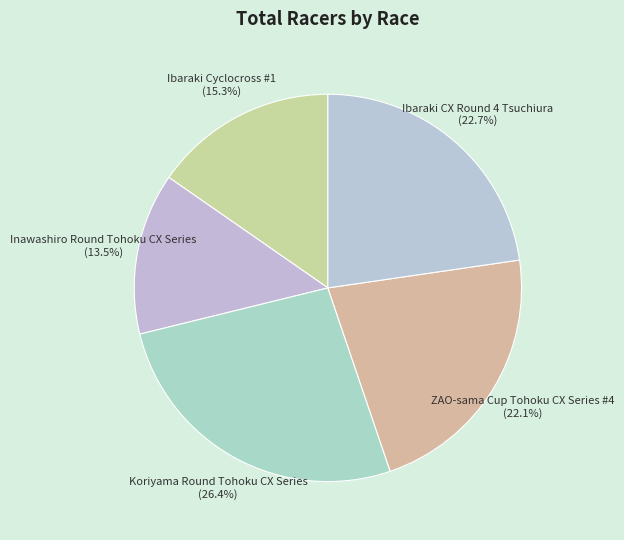

What percentage is the Ibaraki CX Round 4 Tsuchiura slice, to the nearest percent?

23%